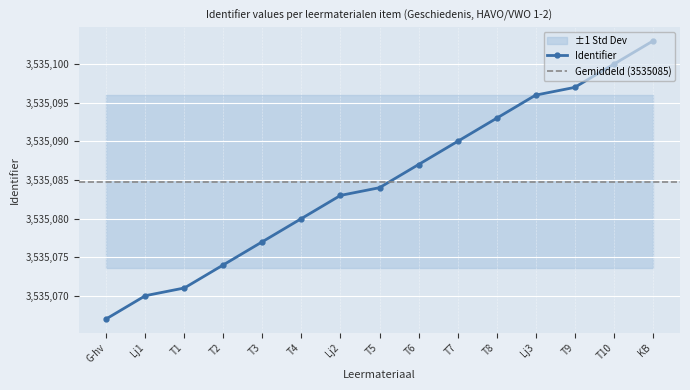

What is the highest value of the Identifier series?

3535103